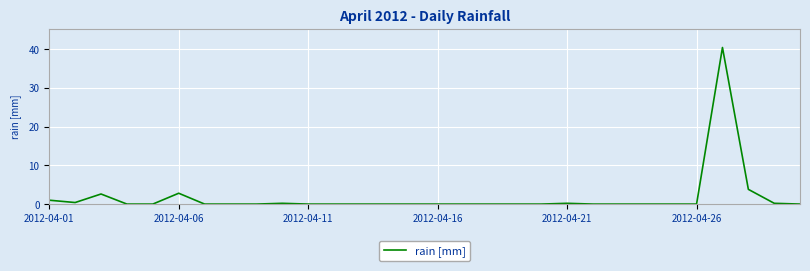

What is the average value?

1.7